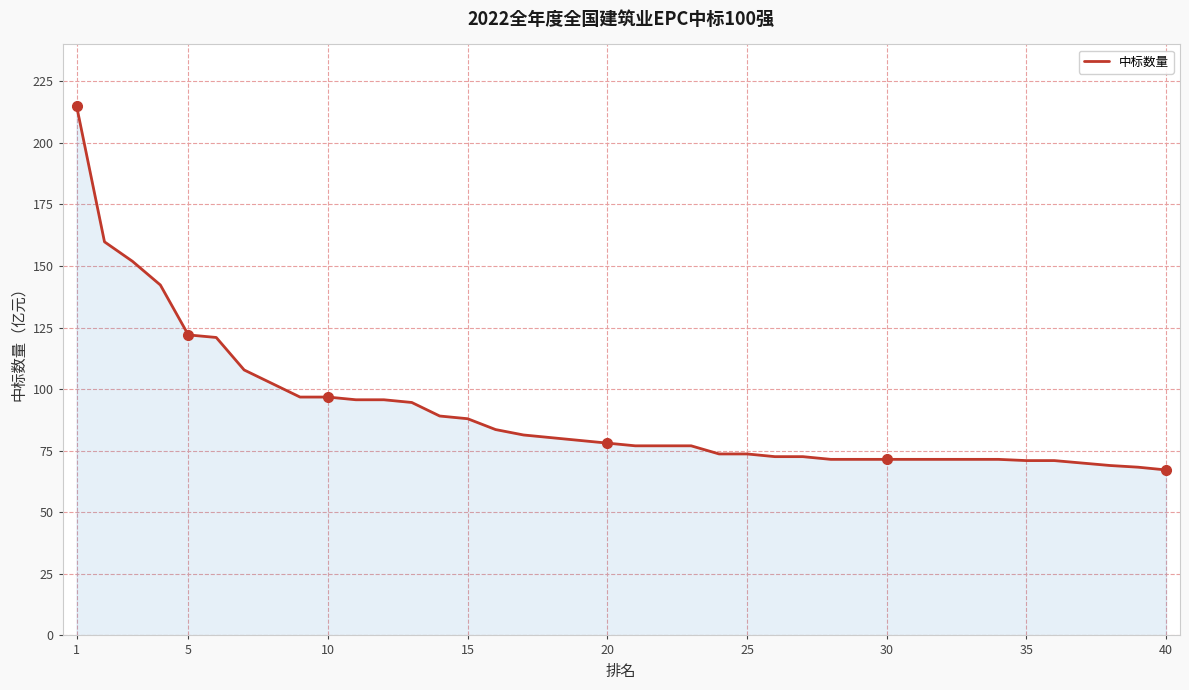

What is the maximum value shown in the chart?

215.1